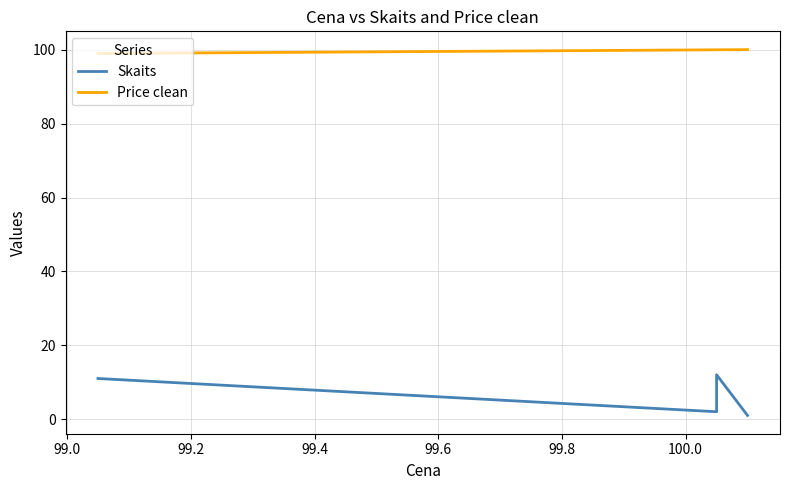

How many data points does each series have?

4